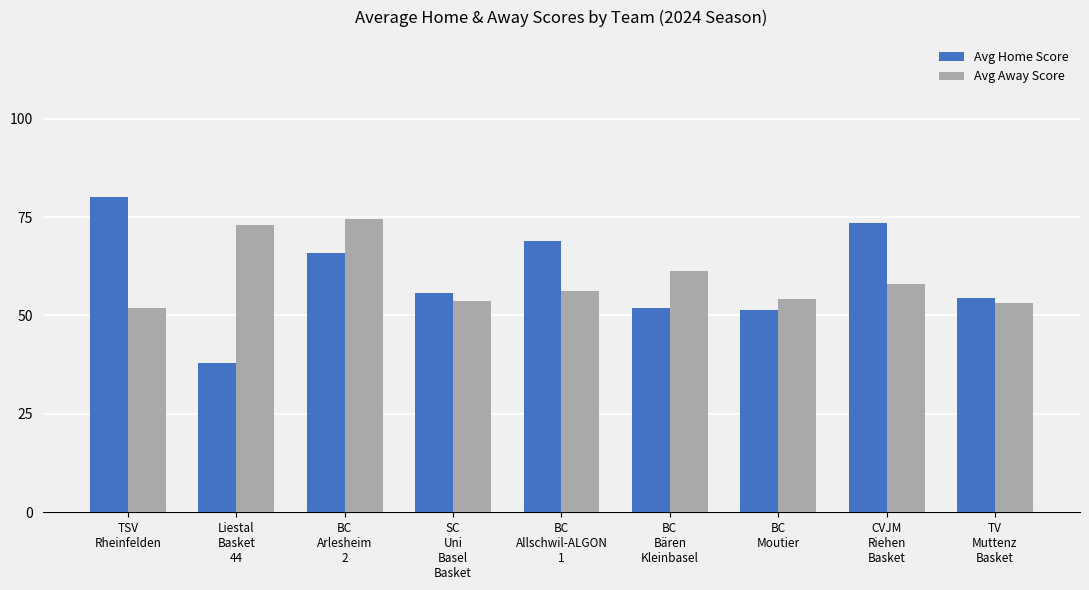

At how many categories does at least one series exceed 44?

9